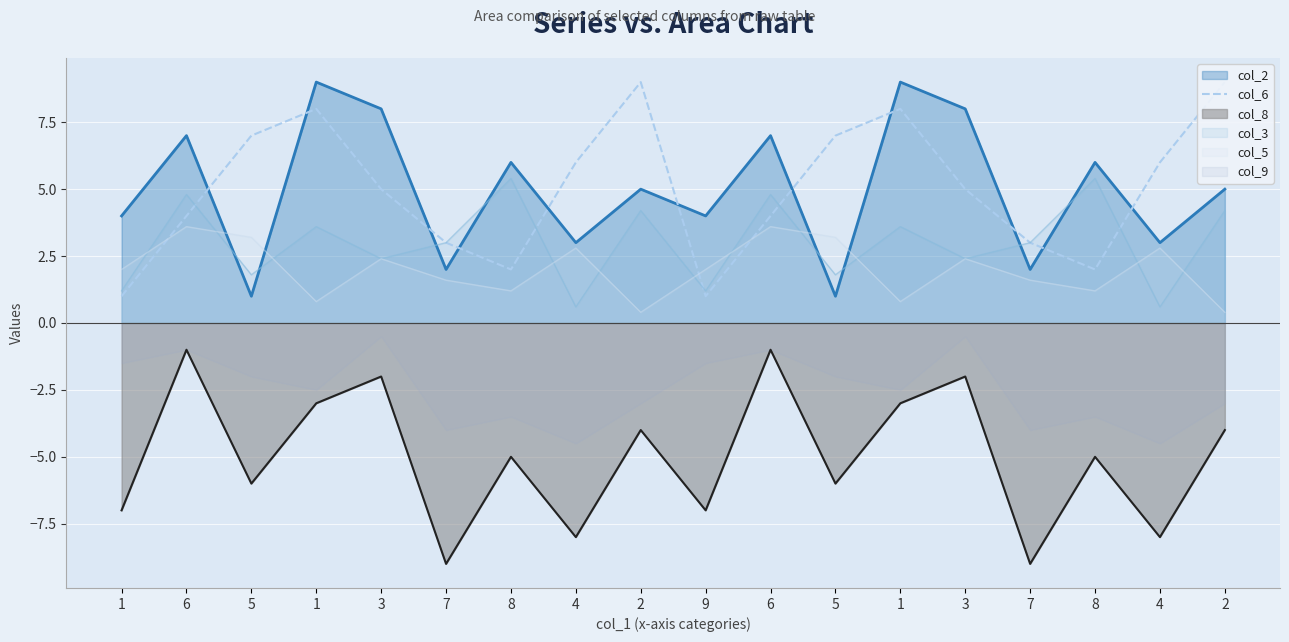

What is the label of the 6th point from the left?

7